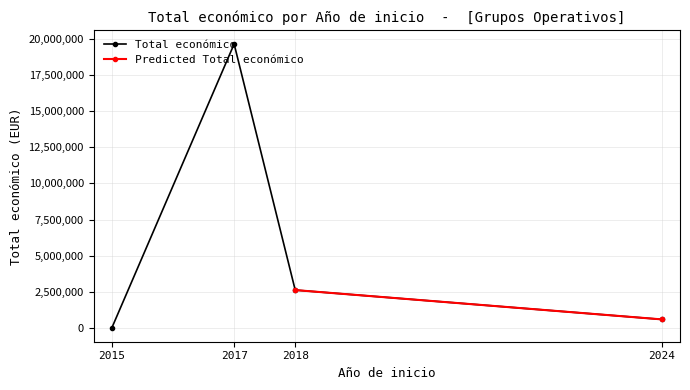

In Total económico, how many points are higher than both neighbors (excluding endpoints)?

1